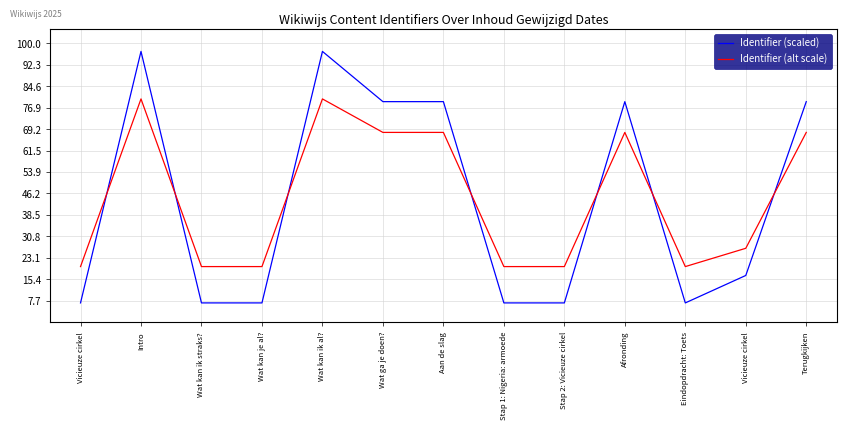

At Eindopdracht: Toets, list the series in order from smallest to largest.

Identifier (scaled), Identifier (alt scale)